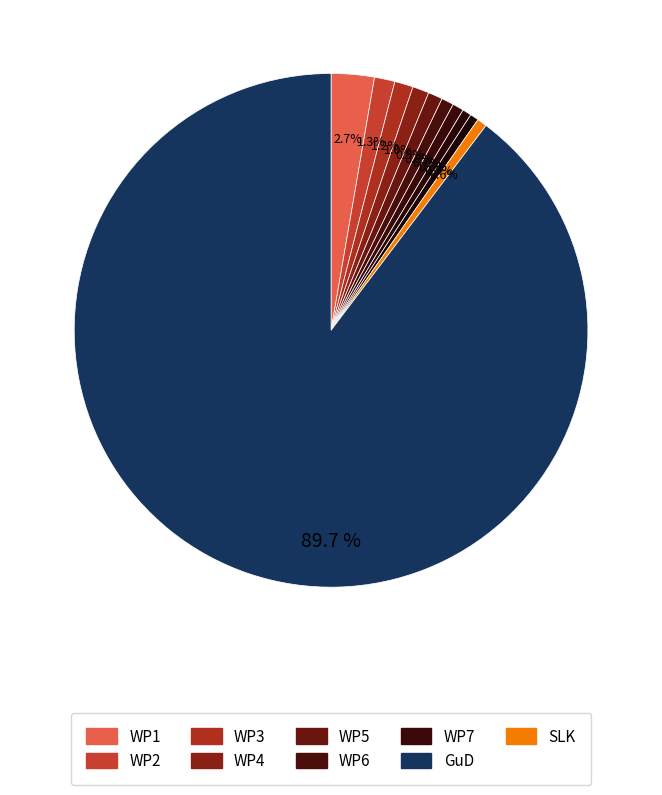

How many segments does this pie chart have?

11